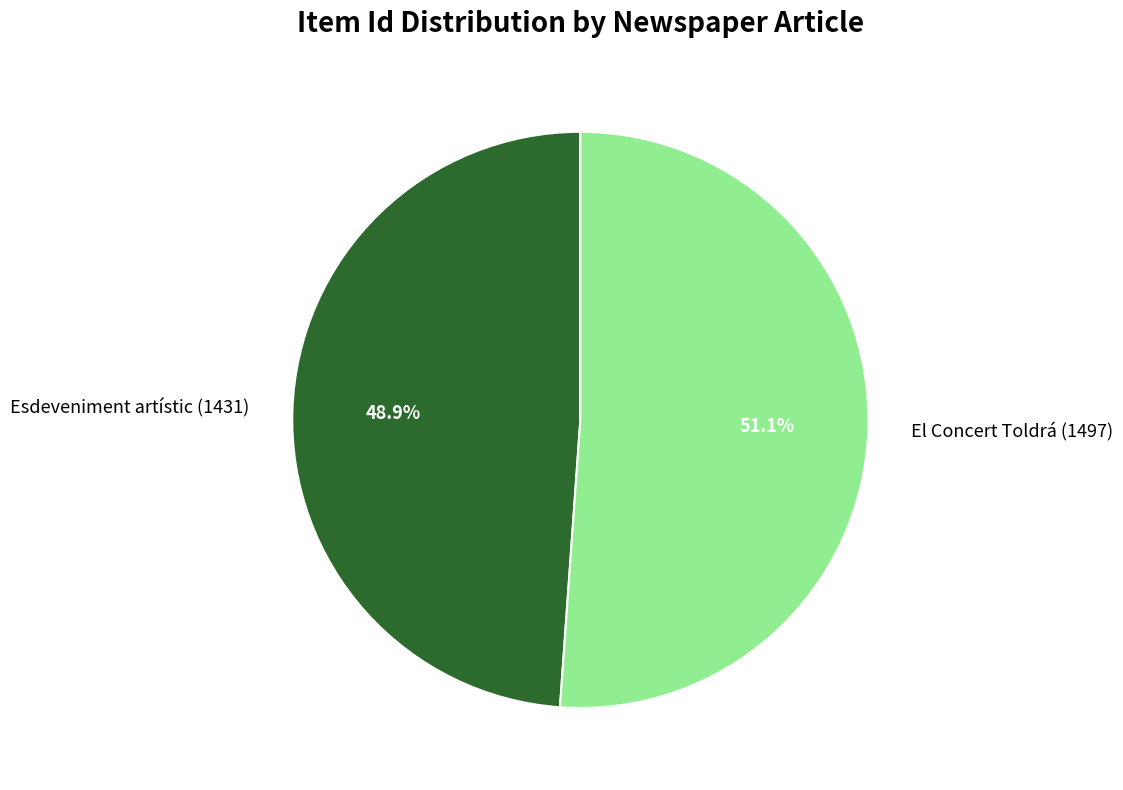

Does Esdeveniment artístic (1431) account for over 50% of the chart?

No